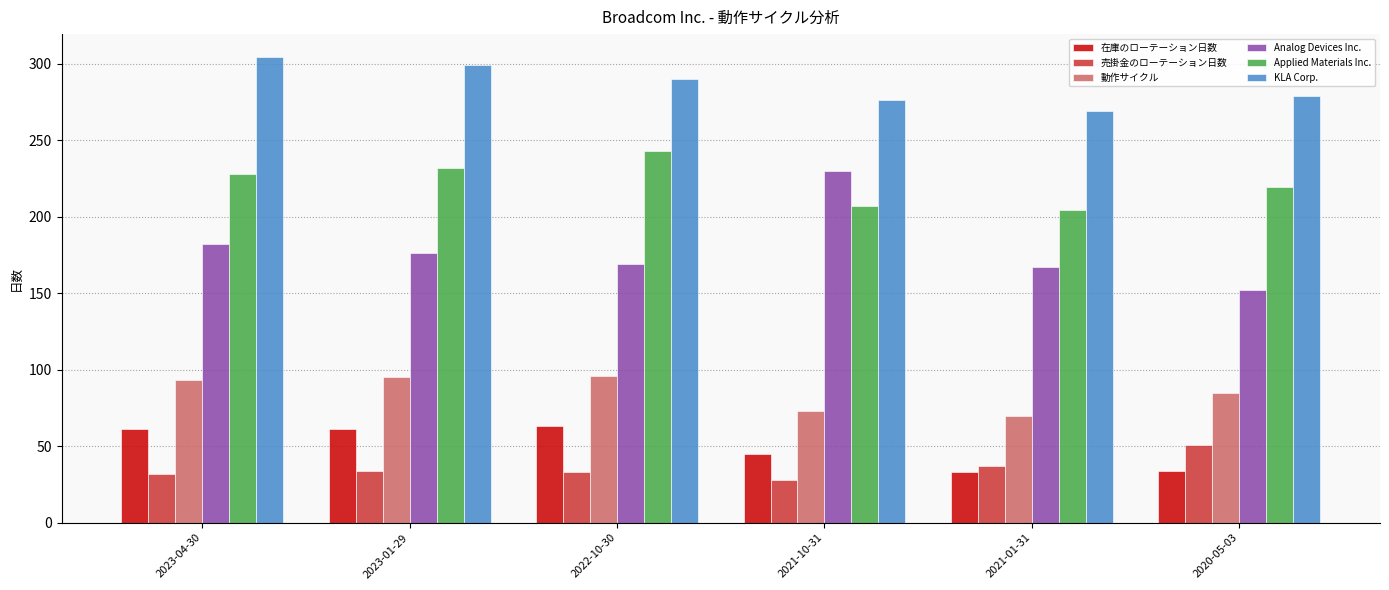

Which series has the widest spread of values?

Analog Devices Inc.